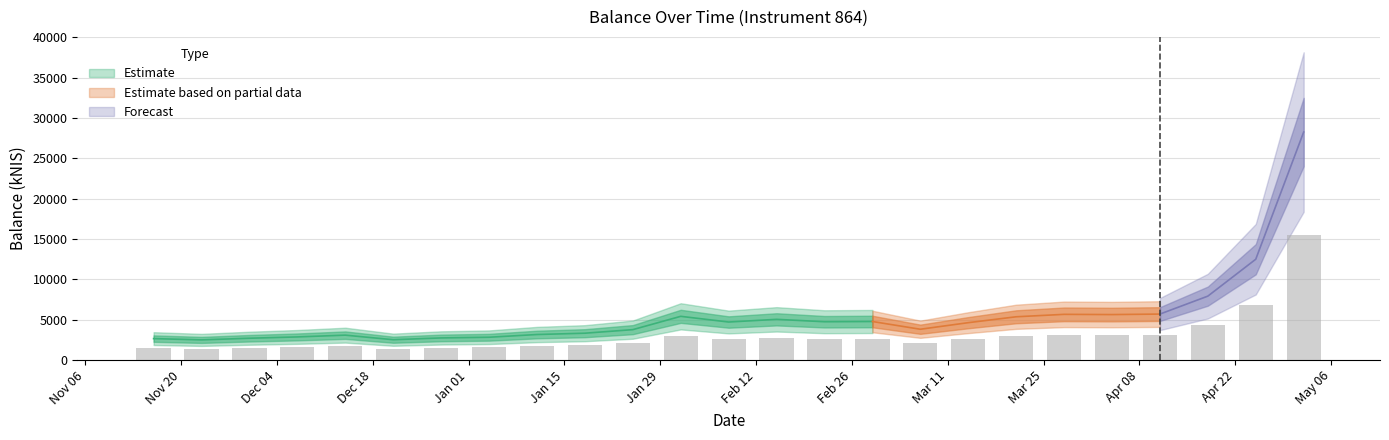

What value does the data have at 2023-11-16?

1458.1